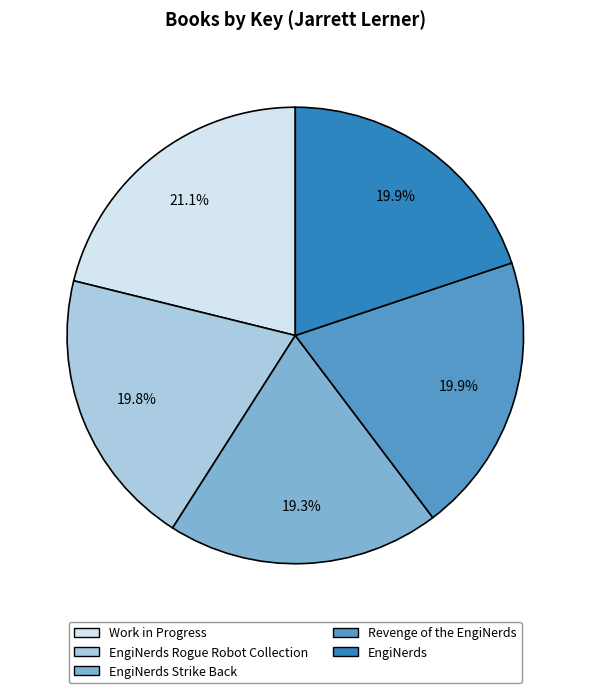

What is the ratio of the value at Work in Progress to the value at EngiNerds?

1.1